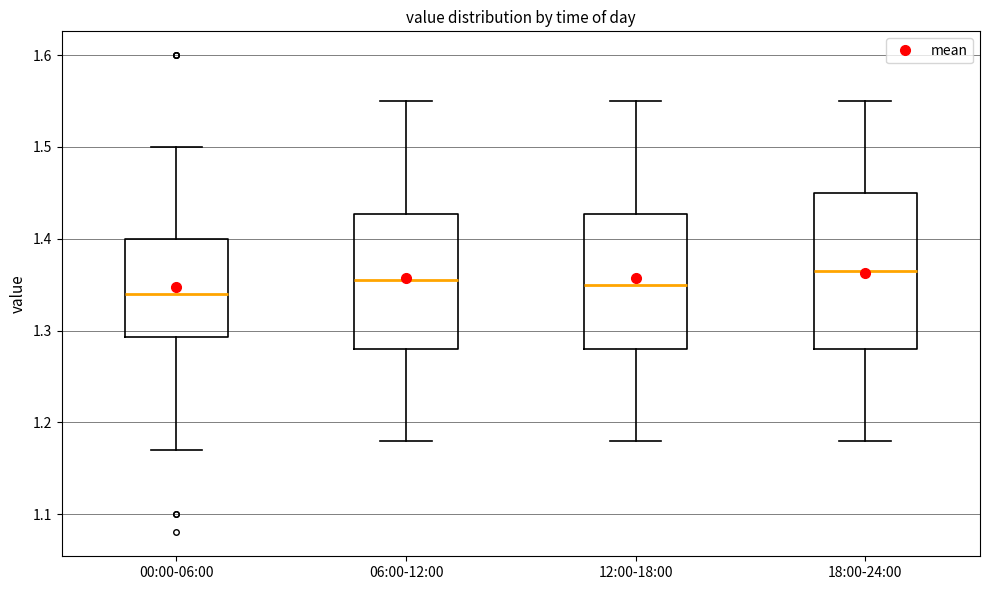

Which box is the tallest, from its lower edge to its upper edge?

18:00-24:00